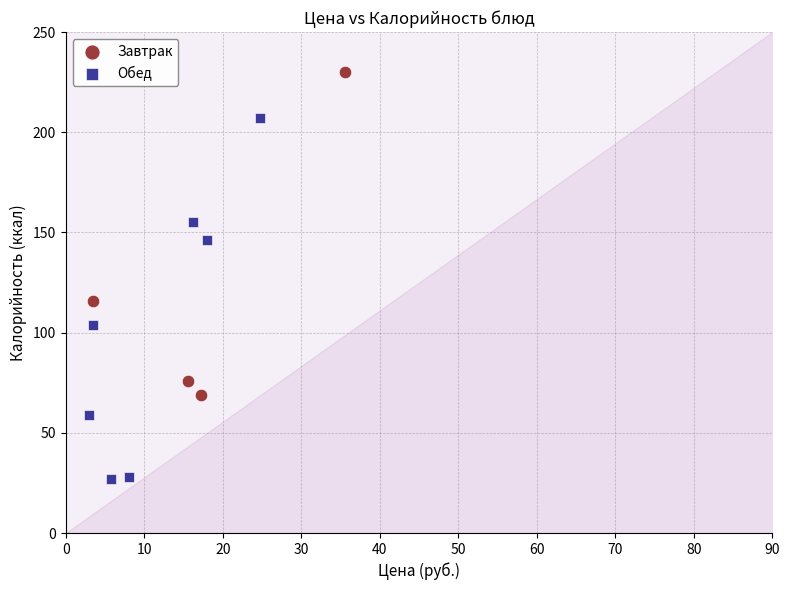

Which series contains the highest Y value?

Завтрак